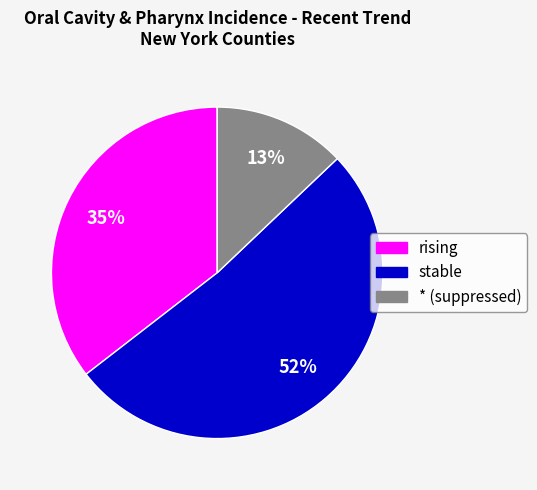

How many segments does this pie chart have?

3